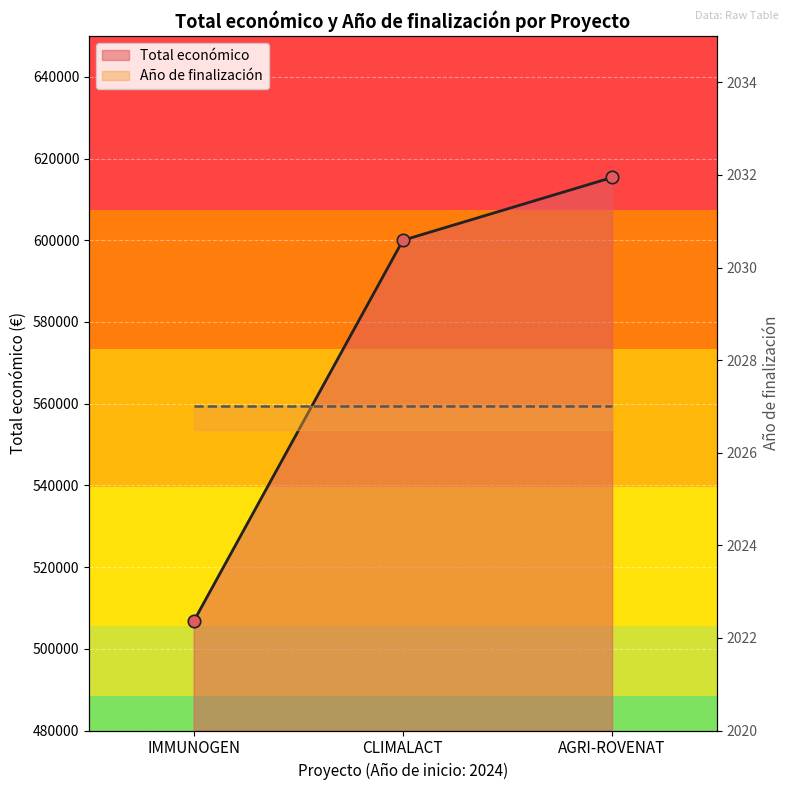

Which has a higher value, IMMUNOGEN or AGRI-ROVENAT?

AGRI-ROVENAT